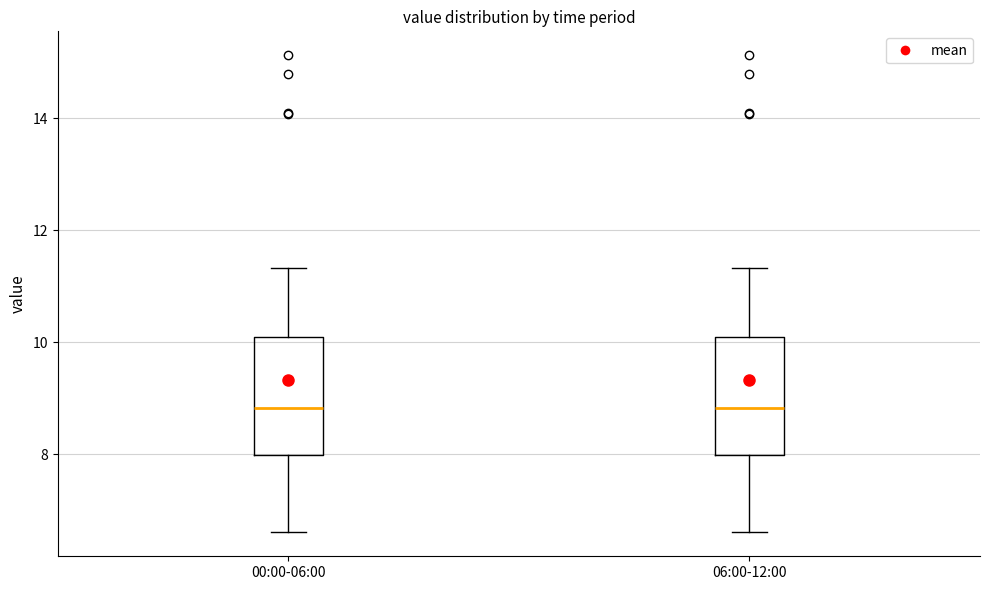

Where does the lower whisker of the box for 06:00-12:00 end on the y-axis? The values are not printed on the chart, so give them approximately, as read against the axis.

6.6